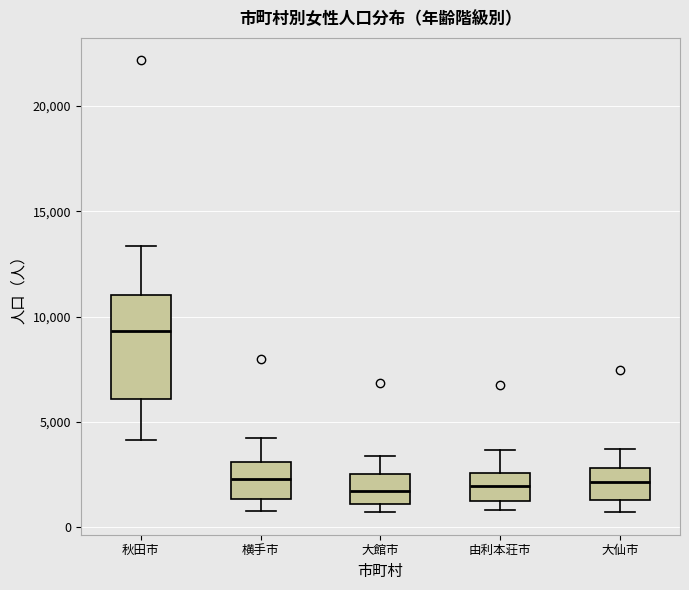

Reading left to right, transcribe this box plot: for each box, give where its median line is, the range the box spans, and where its two whiskers end, as read against the y-axis. The values are not printed on the chart, so give them approximately, as read against the axis.

秋田市: median 9500, box 6000 to 11000, whiskers 4000 to 13500
横手市: median 2500, box 1500 to 3000, whiskers 1000 to 4000
大館市: median 1500, box 1000 to 2500, whiskers 500 to 3500
由利本荘市: median 2000, box 1000 to 2500, whiskers 1000 (just below the box's lower edge) to 3500
大仙市: median 2000, box 1500 to 3000, whiskers 500 to 3500